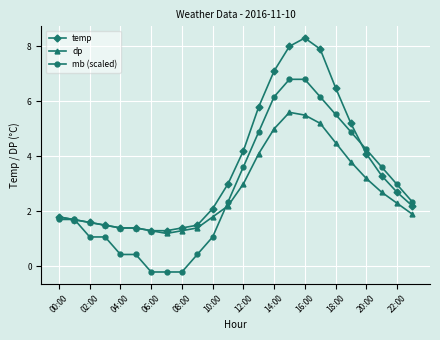

Which series has the largest total across all categories?

temp